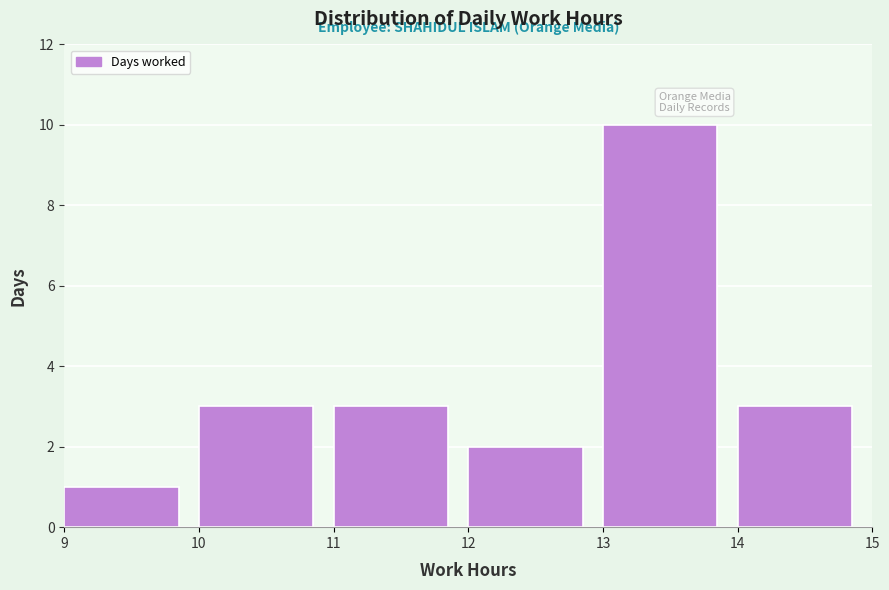

Reading left to right, transcribe this chart: for each bar, give the range it covers on the x-axis and its height. The values are not printed on the chart, so give them approximately, as read against the axis.

9 to 10: 1
10 to 11: 3
11 to 12: 3
12 to 13: 2
13 to 14: 10
14 to 15: 3